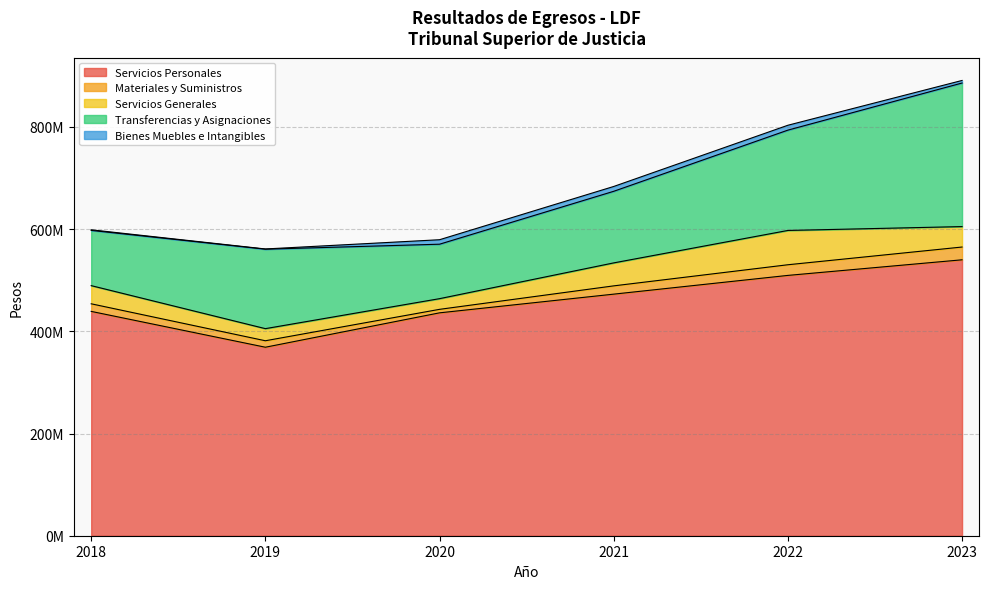

At which label is Transferencias y Asignaciones closest to 193788276?

2022